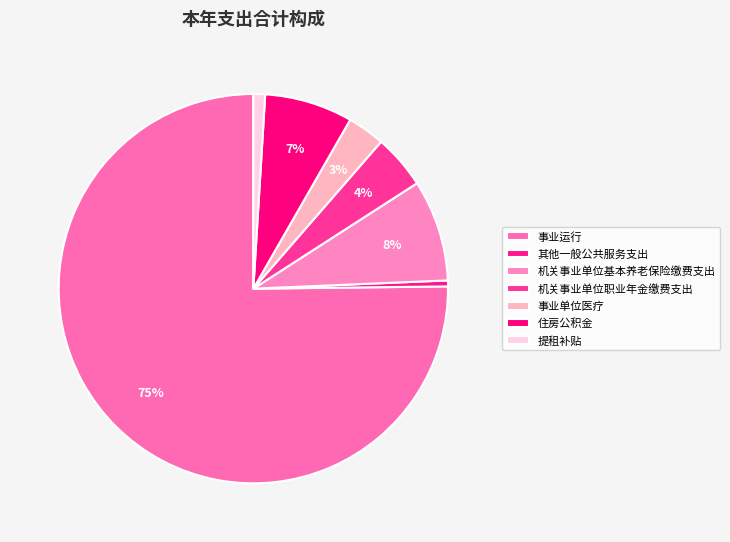

How much of the chart is everything except 事业单位医疗?

96.9%